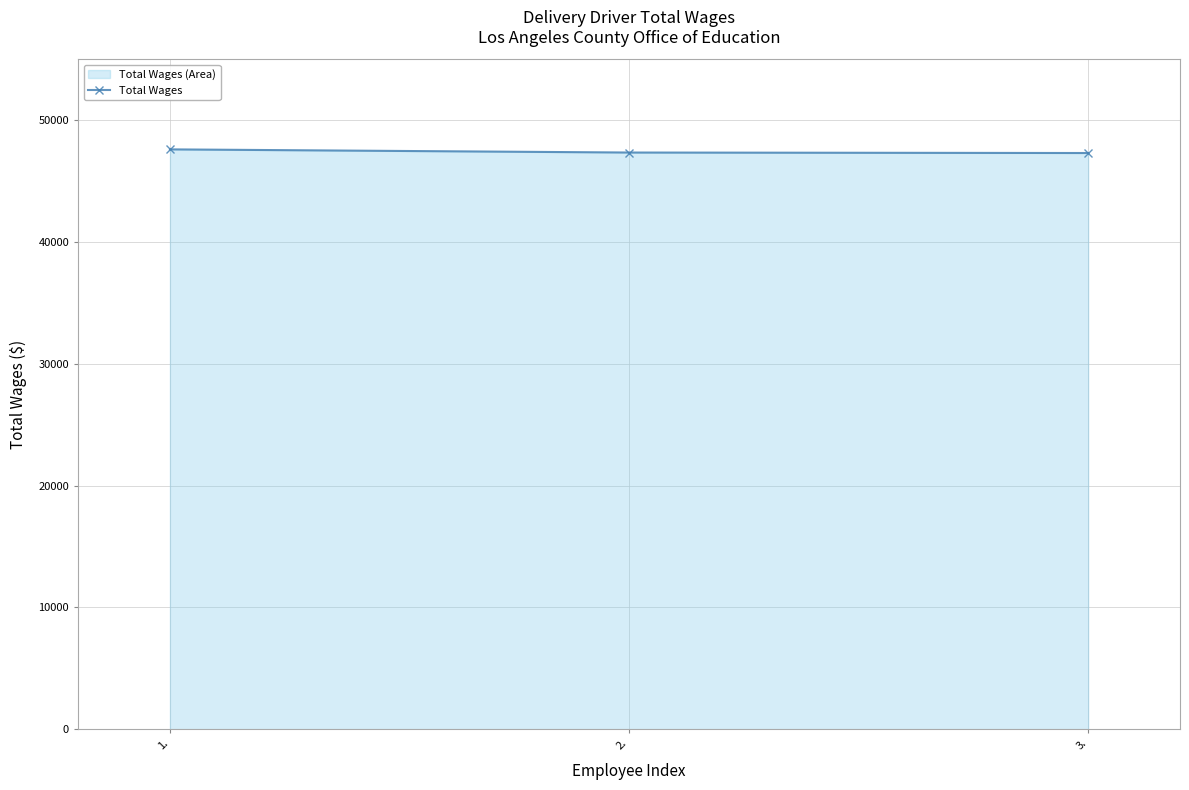

How many lines are shown in the chart?

1